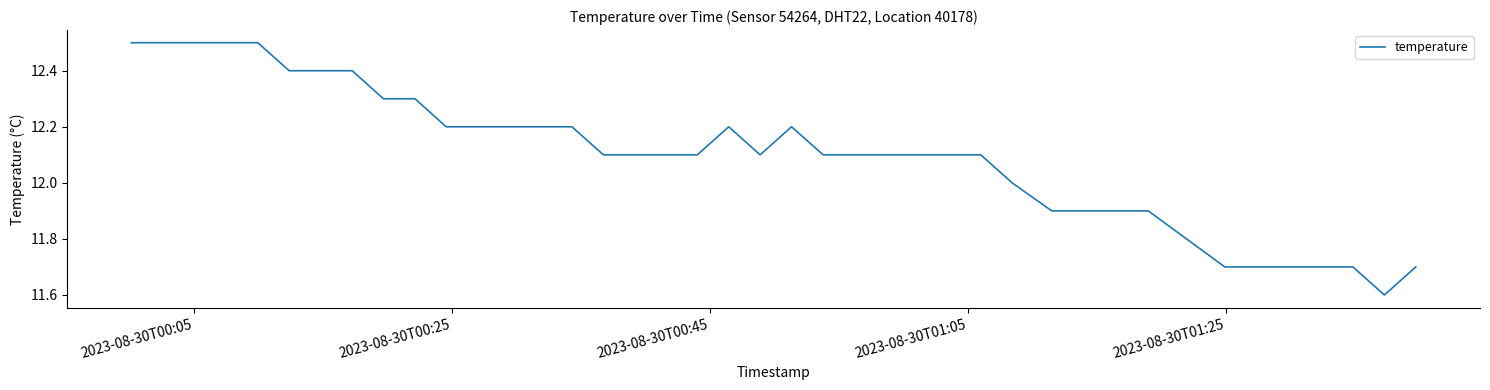

Is this an area chart (filled region under the line)?

No